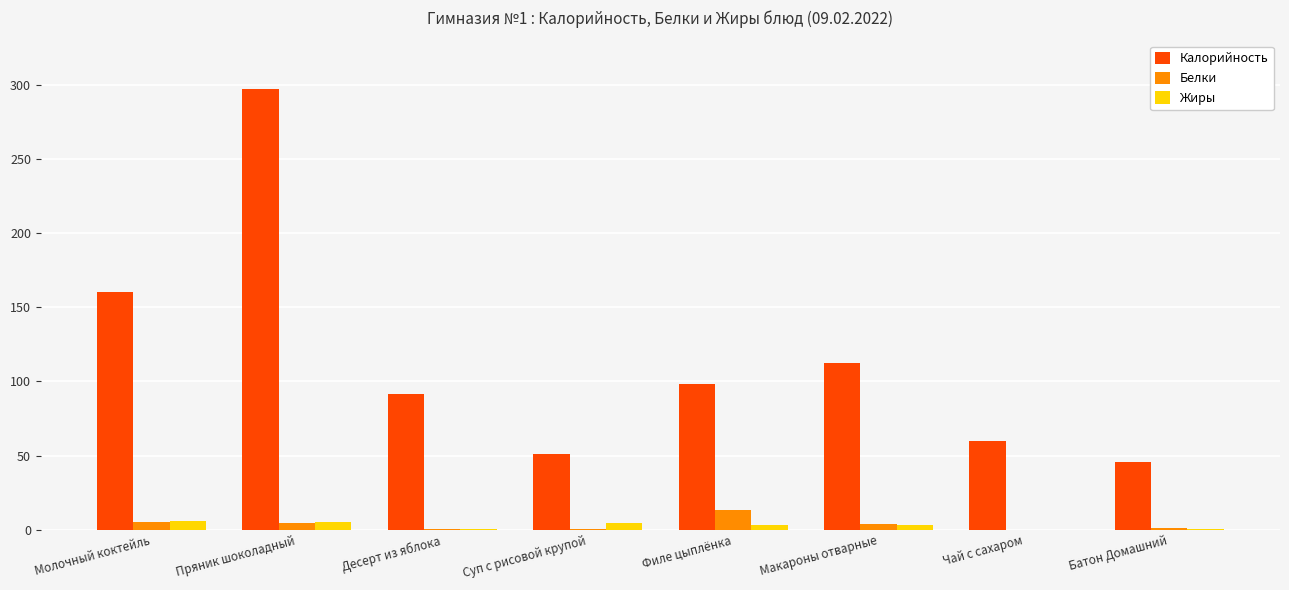

The Белки series shows 0.6 at Суп с рисовой крупой. True or false?

True